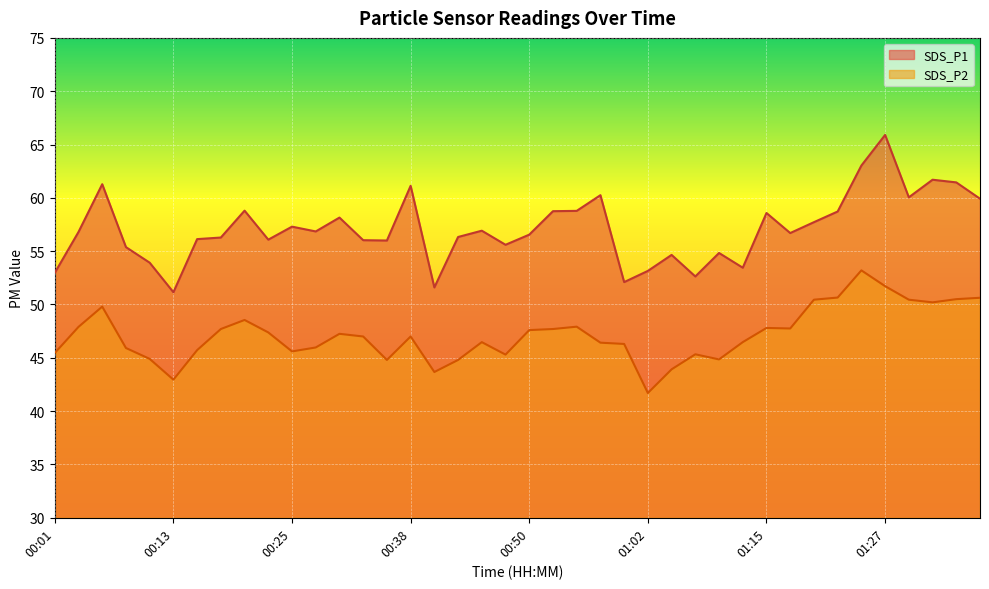

True or false: SDS_P1 line and SDS_P2 line cross at least once.

False